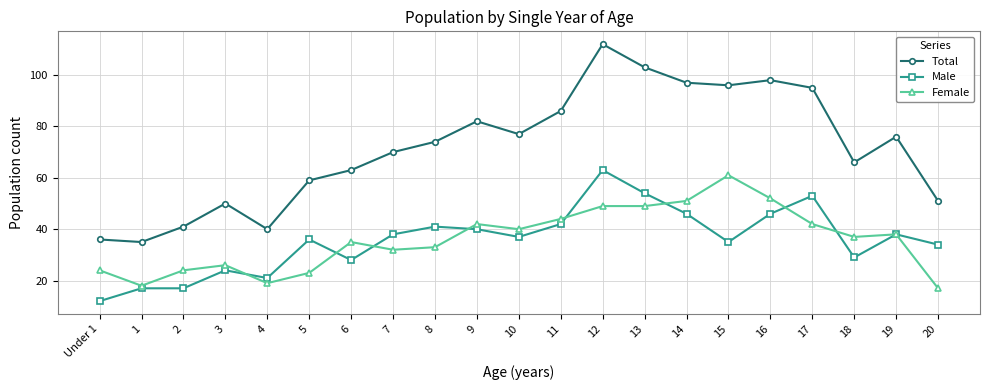

What is the lowest value of the Female series?

17